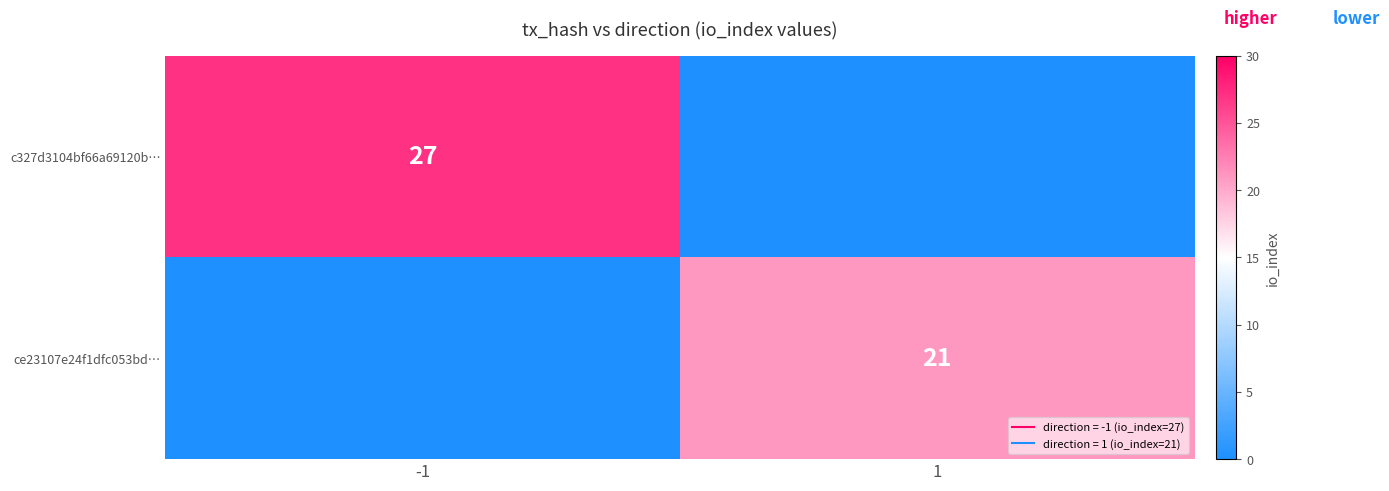

What is the difference between the maximum and minimum values in the ce23107e24f1dfc053bd… series?

21